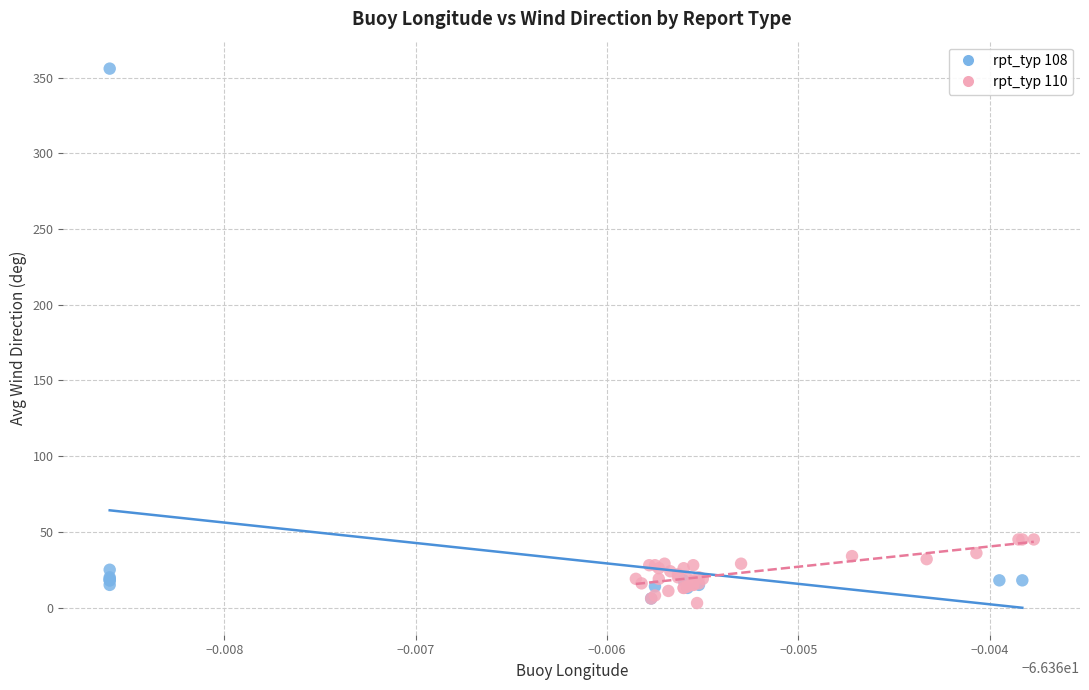

What are all the series names shown in the legend?

rpt_typ 108, rpt_typ 110